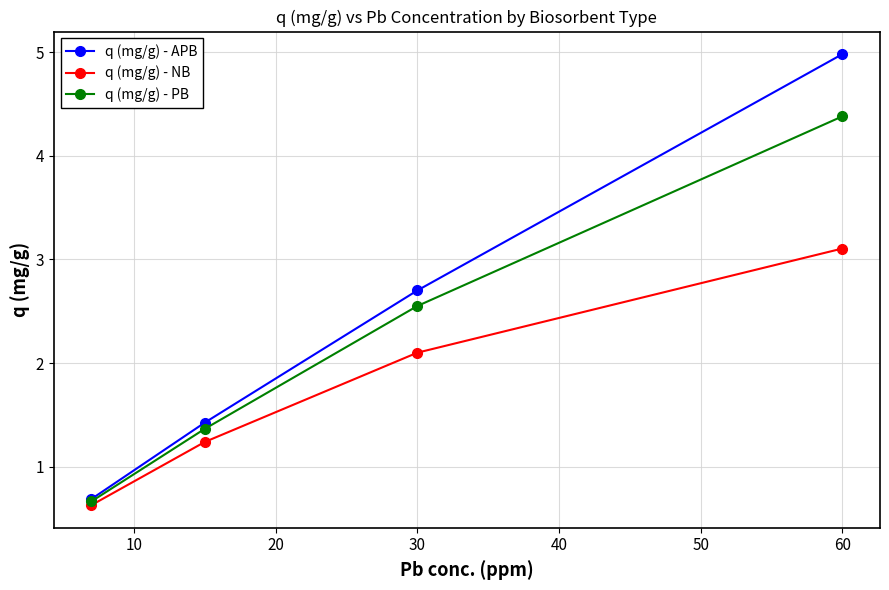

List the series in order of their overall mean, highest first.

q (mg/g) - APB, q (mg/g) - PB, q (mg/g) - NB